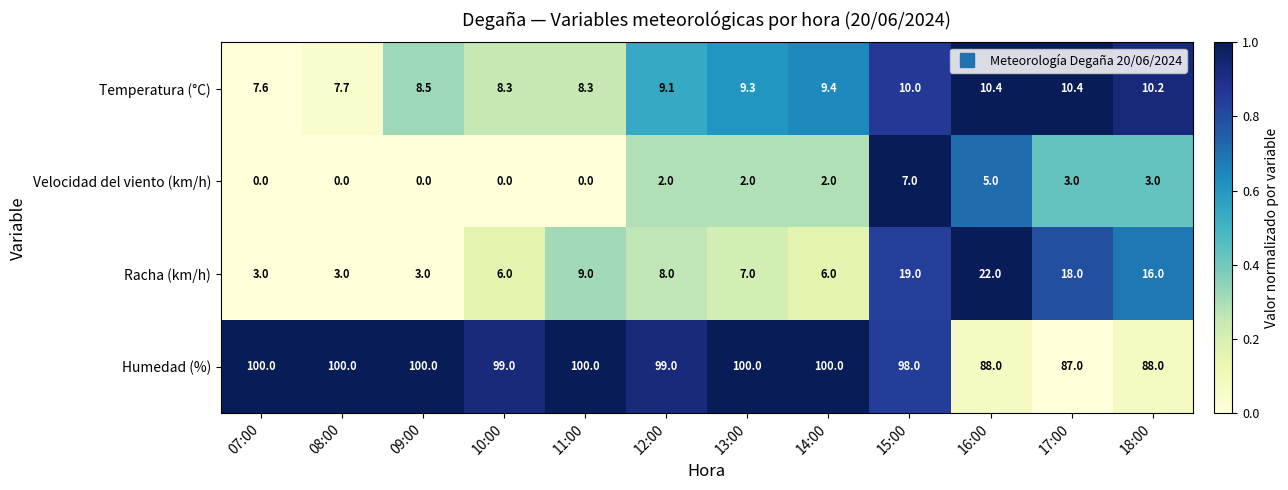

Is it true that Velocidad del viento (km/h) equals 2.0 at 12:00?

True